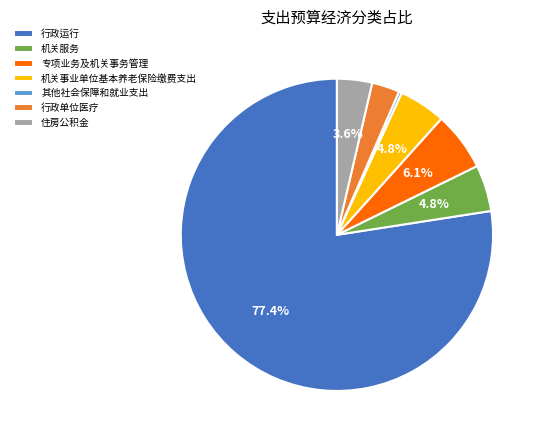

How many slices are in this pie chart?

7